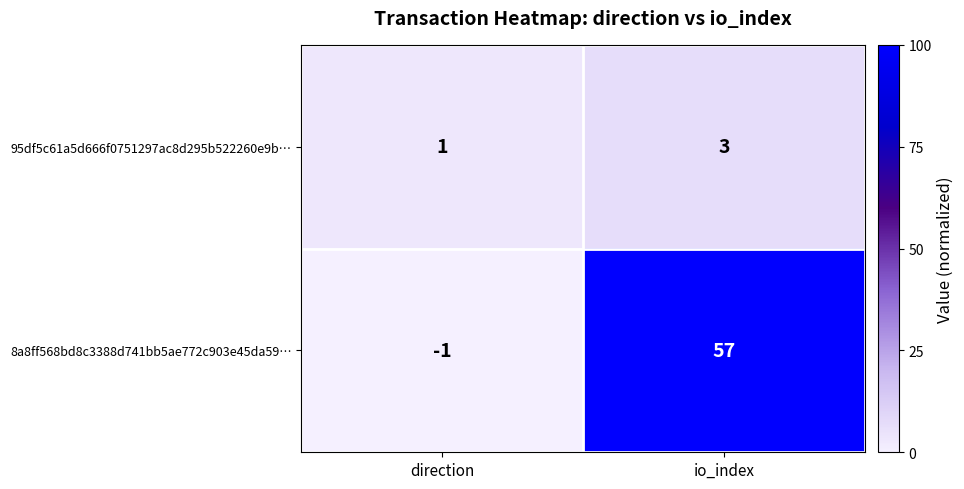

What is the difference between the maximum and minimum values in the 8a8ff568bd8c3388d741bb5ae772c903e45da59… series?

58